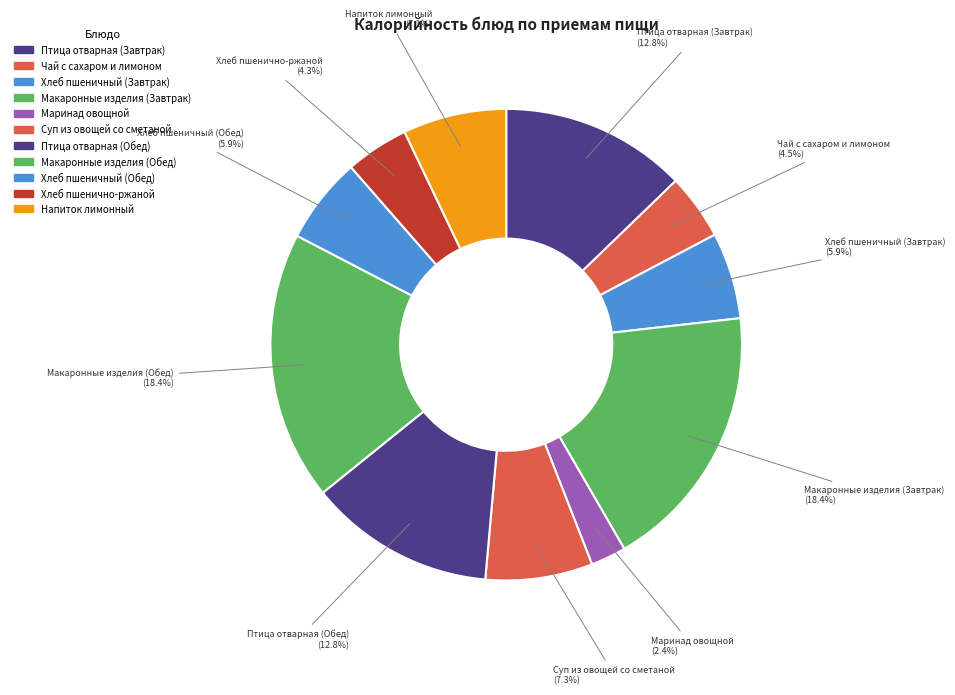

Does Чай с сахаром и лимоном account for over 50% of the chart?

No